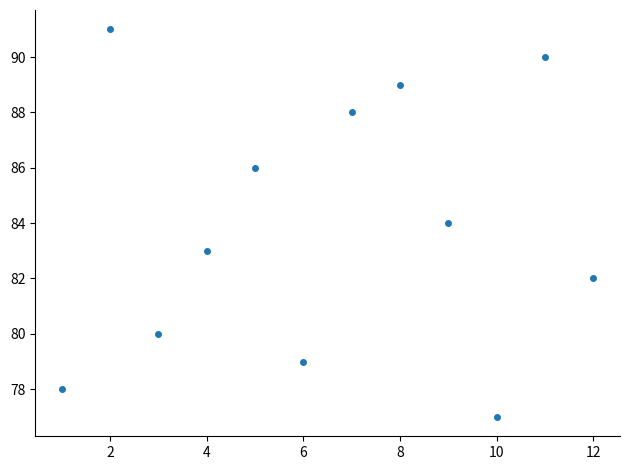

What is the average Y value?

84